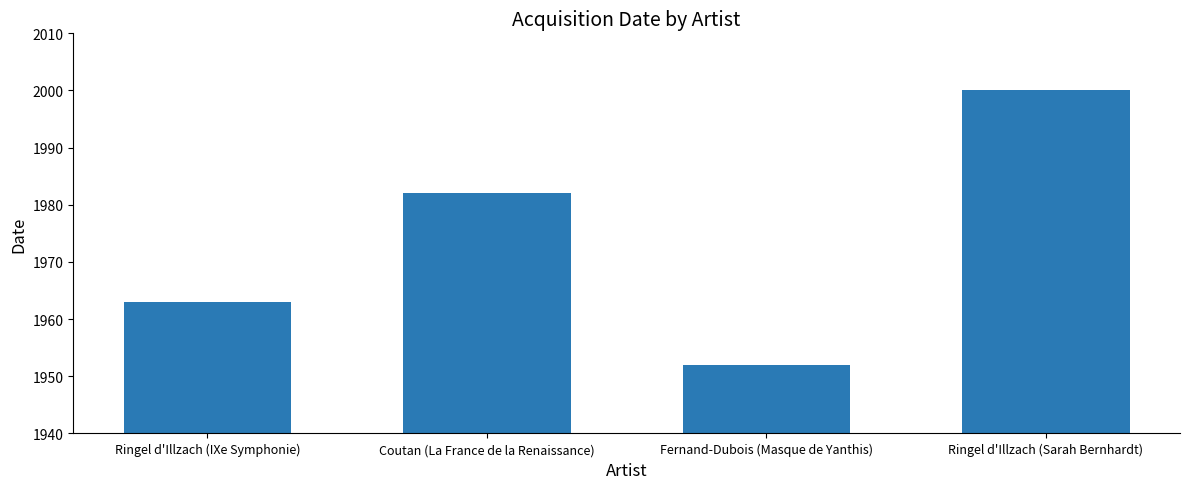

How many bars are there in total?

4